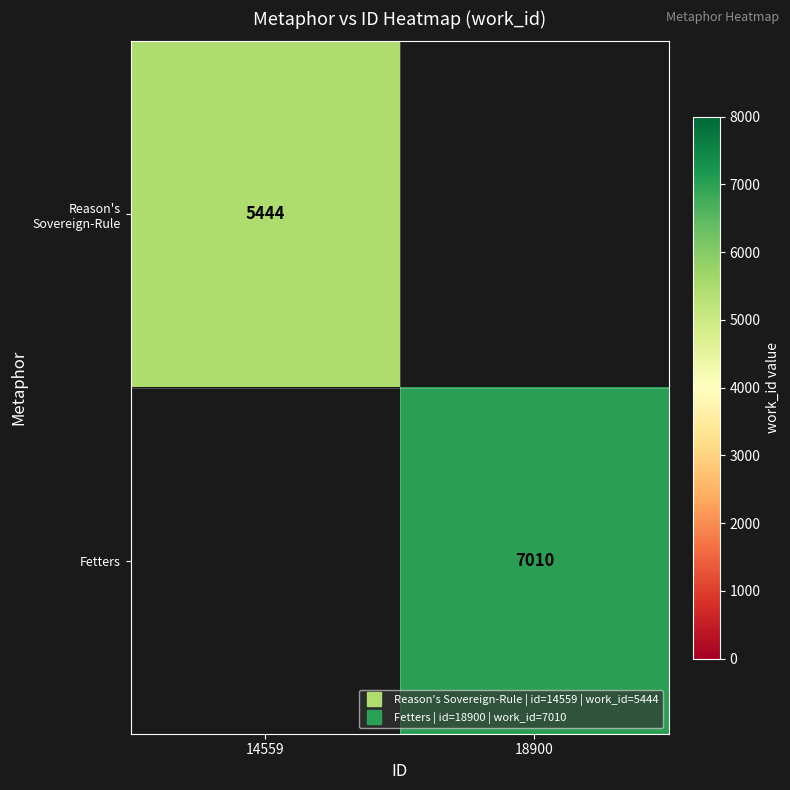

Rank the categories by Reason's Sovereign-Rule value from lowest to highest.

14559, 18900